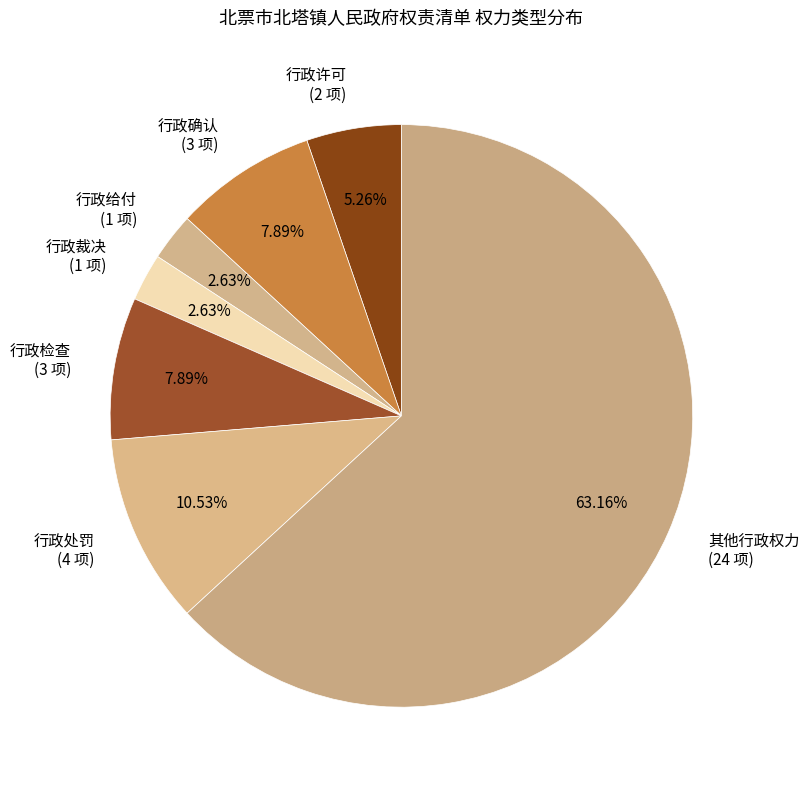

Which slice is the largest?

其他行政权力